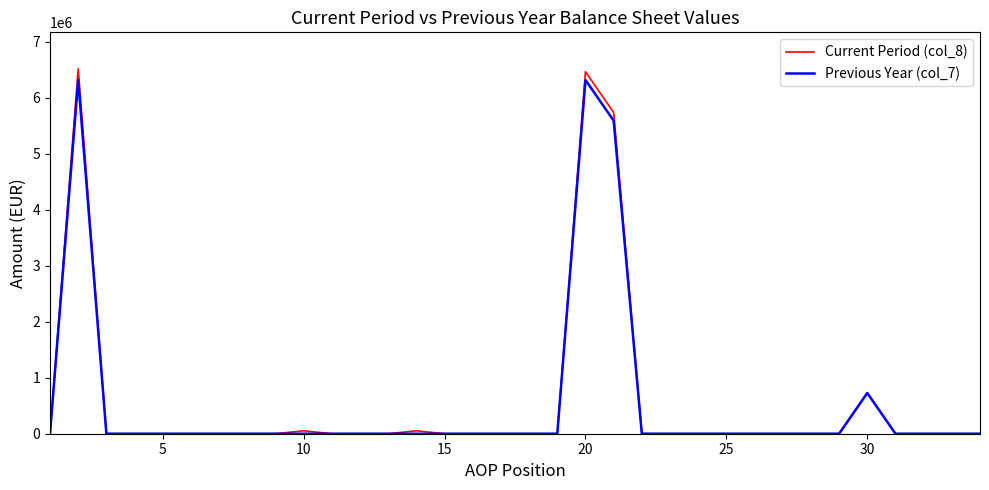

What is the maximum value shown in the chart?

6517111